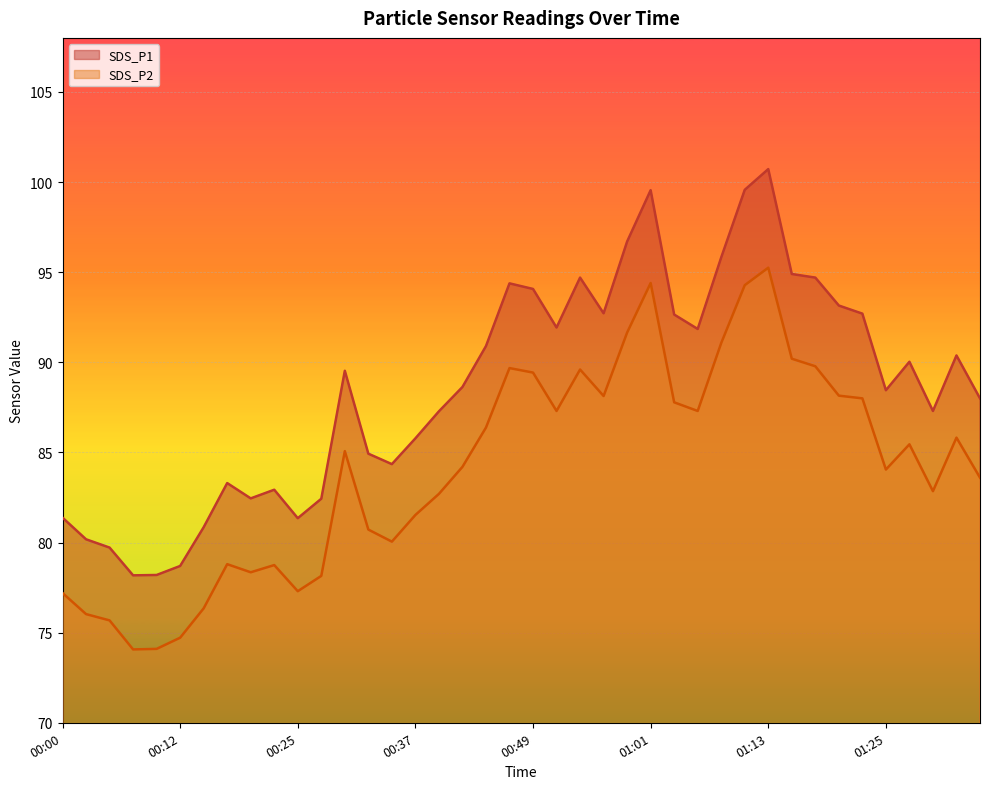

Reading left to right, list all the values displayed in this chart.

SDS_P1: 81.4	80.2	79.7	78.2	78.2	78.7	80.8	83.3	82.5	82.9	81.3	82.4	89.5	84.9	84.3	85.8	87.3	88.6	90.9	94.4	94.1	91.9	94.7	92.7	96.7	99.5	92.7	91.8	95.8	99.6	100.7	94.9	94.7	93.2	92.7	88.5	90.0	87.3	90.4	88.0
SDS_P2: 77.2	76.0	75.7	74.1	74.1	74.7	76.3	78.8	78.3	78.8	77.3	78.2	85.1	80.7	80.0	81.5	82.7	84.2	86.4	89.7	89.4	87.3	89.6	88.1	91.7	94.4	87.8	87.3	91.1	94.3	95.2	90.2	89.8	88.2	88.0	84.0	85.5	82.8	85.8	83.6